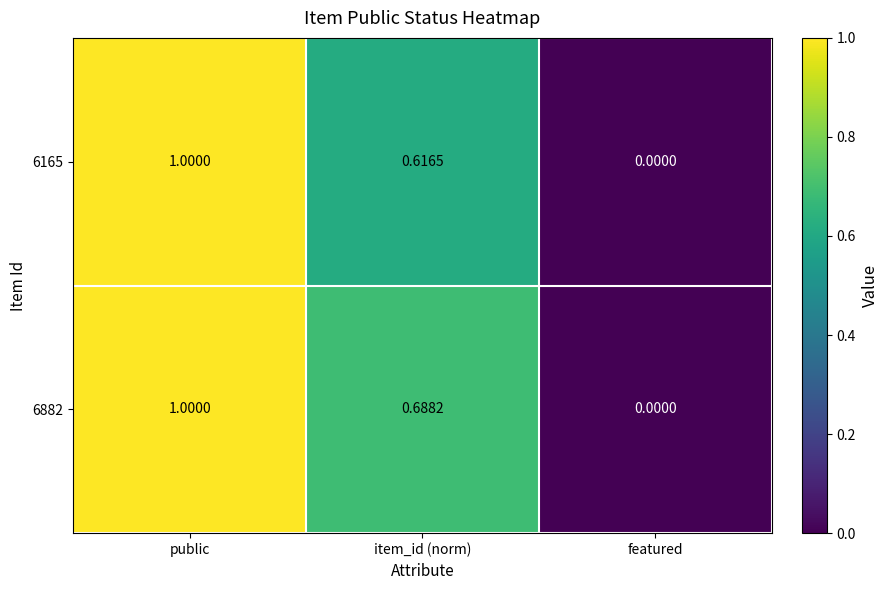

At which label is 6165 closest to 0?

featured